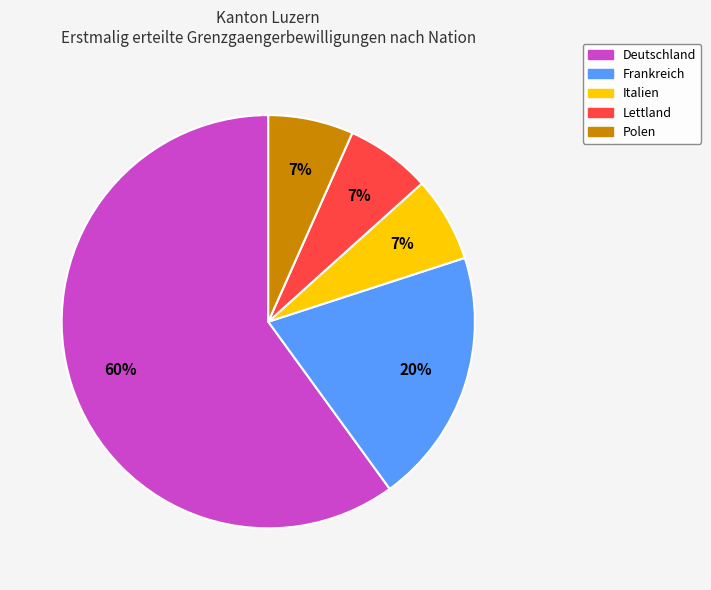

The Polen slice represents 1% of the pie. True or false?

False